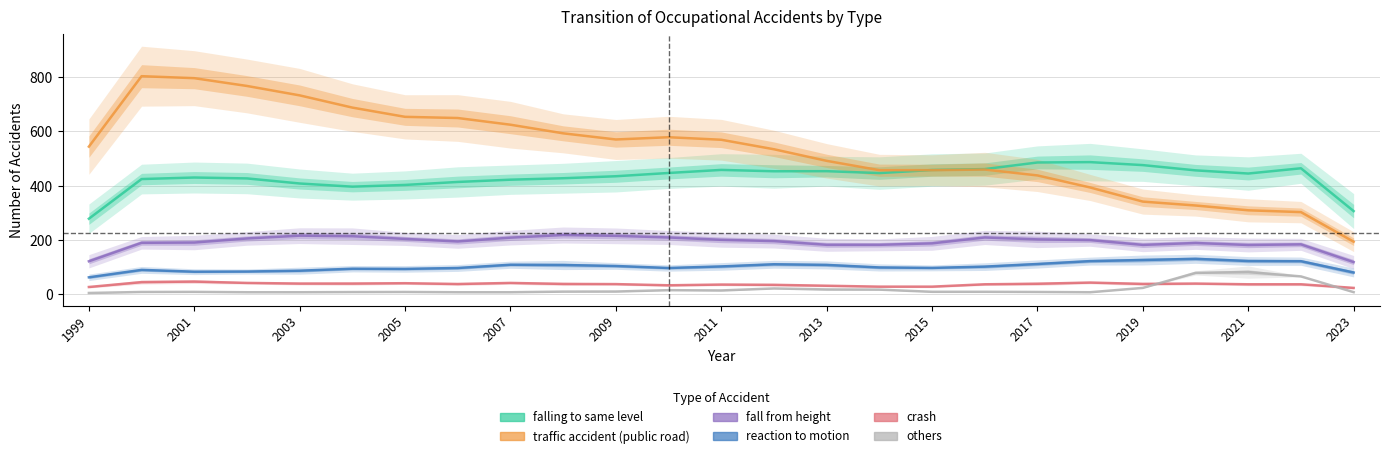

Which series has the largest total across all categories?

traffic accident (public road)